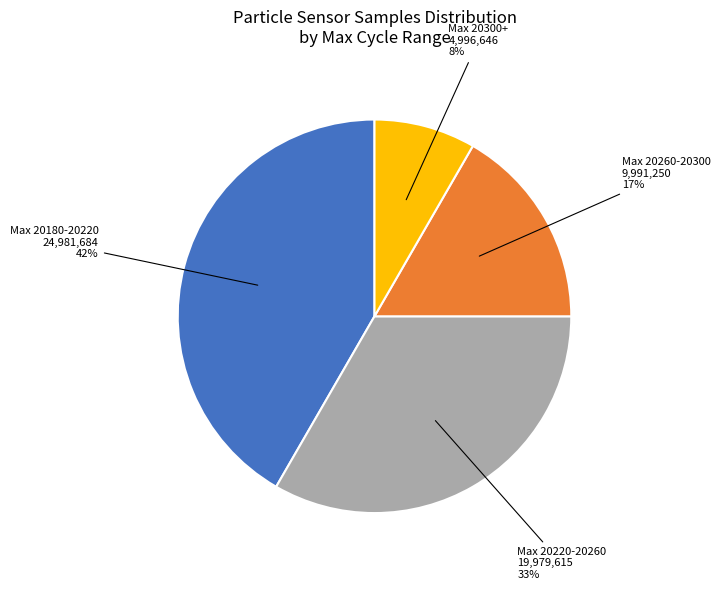

Is there a majority slice in this chart?

No